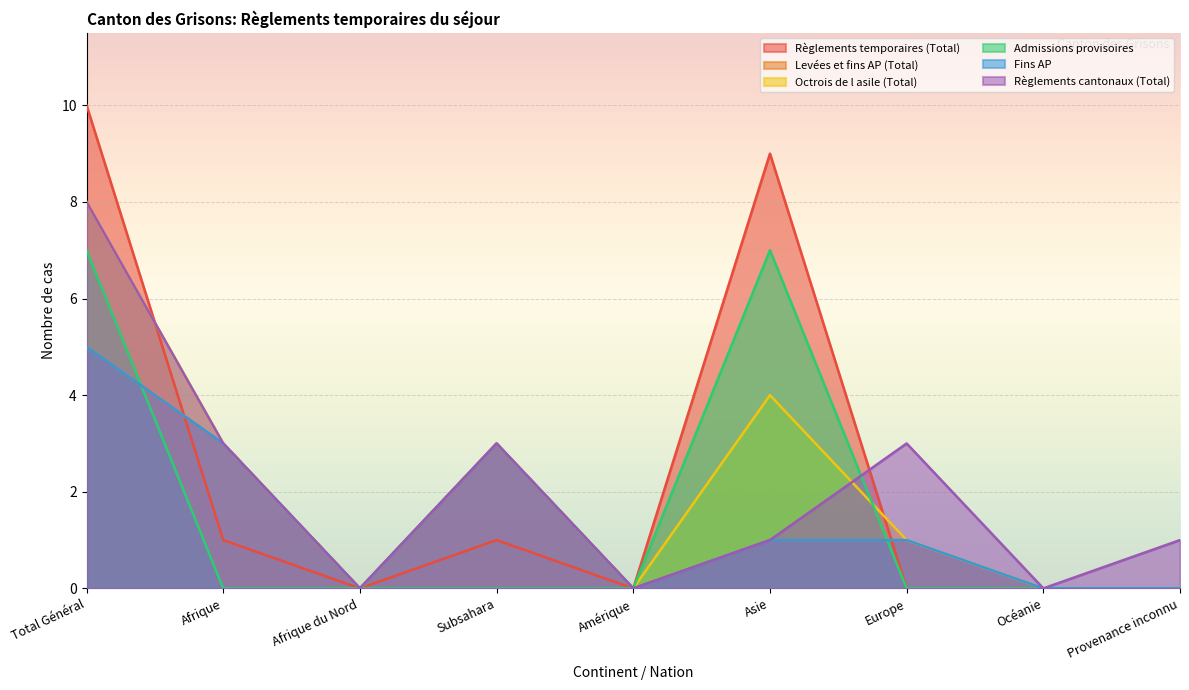

How many Levées et fins AP (Total) values are between 0 and 3?

8